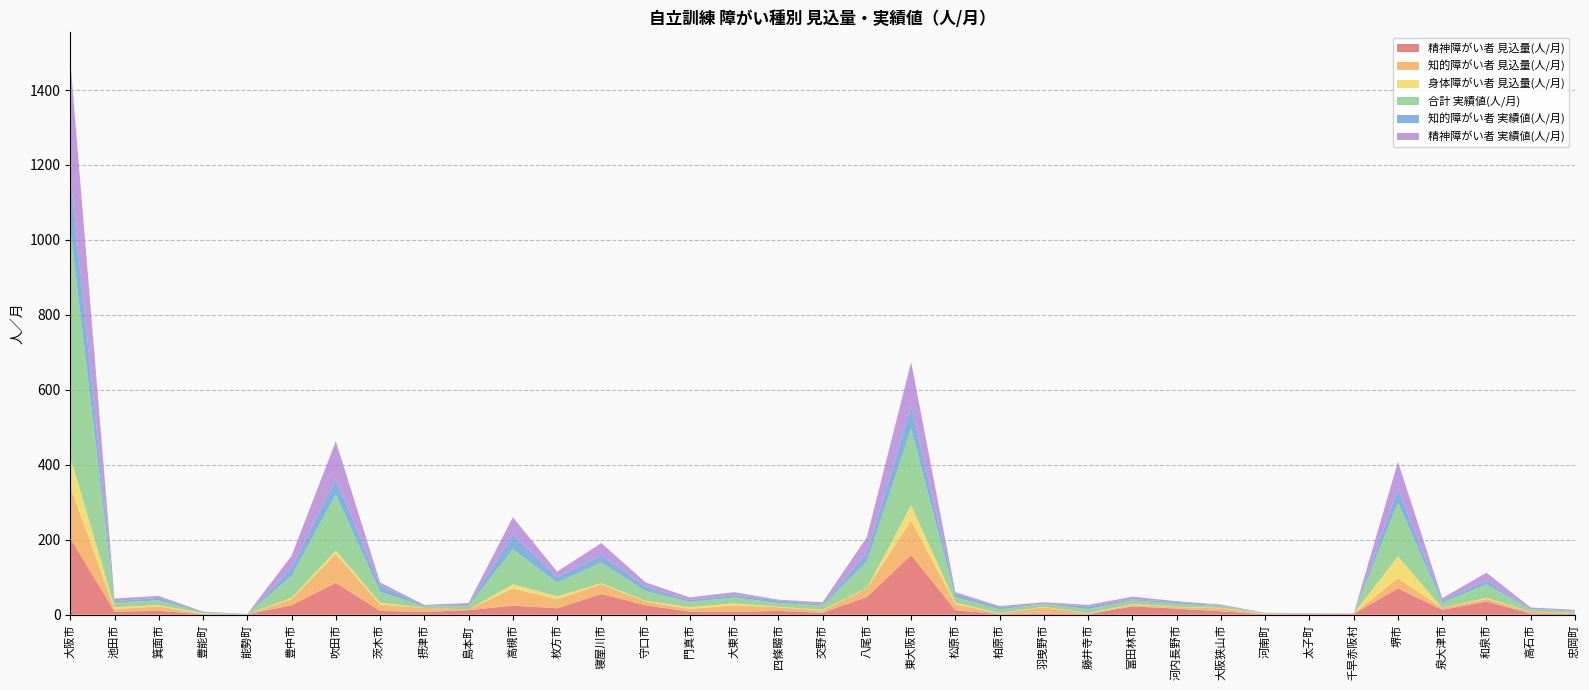

Reading left to right, list all the values displayed in this chart.

精神障がい者 見込量(人/月): 204	8	10	1	1	25	85	10	7	12	24	17	55	25	8	7	10	5	47	159	12	1	2	1	22	16	9	1	1	2	70	13	35	3	3
知的障がい者 見込量(人/月): 138	7	12	1	0	16	77	17	11	2	46	24	26	10	7	18	10	6	23	92	16	2	18	2	4	4	8	1	1	1	27	5	7	5	1
身体障がい者 見込量(人/月): 80	5	3	2	0	4	9	5	0	0	11	8	3	2	5	5	1	2	1	41	4	1	1	1	2	1	1	1	0	0	59	0	3	0	1
合計 実績値(人/月): 609	12	13	2	1	58	150	29	4	9	94	37	55	26	14	16	10	11	71	204	15	10	7	11	10	8	5	1	1	0	143	14	36	6	4
知的障がい者 実績値(人/月): 145	4	7	2	0	21	42	17	3	2	39	14	20	12	5	6	7	3	23	60	9	6	1	7	3	5	2	0	0	0	37	5	10	1	2
精神障がい者 実績値(人/月): 304	7	5	0	0	33	100	8	1	6	46	15	32	11	7	8	2	6	42	118	4	3	4	4	7	2	2	1	1	0	72	7	21	4	2